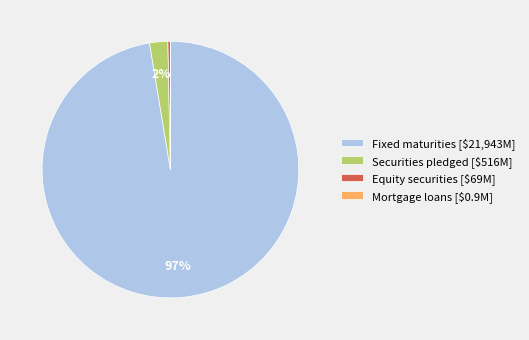

Is it true that Equity securities is 0% of the pie?

True